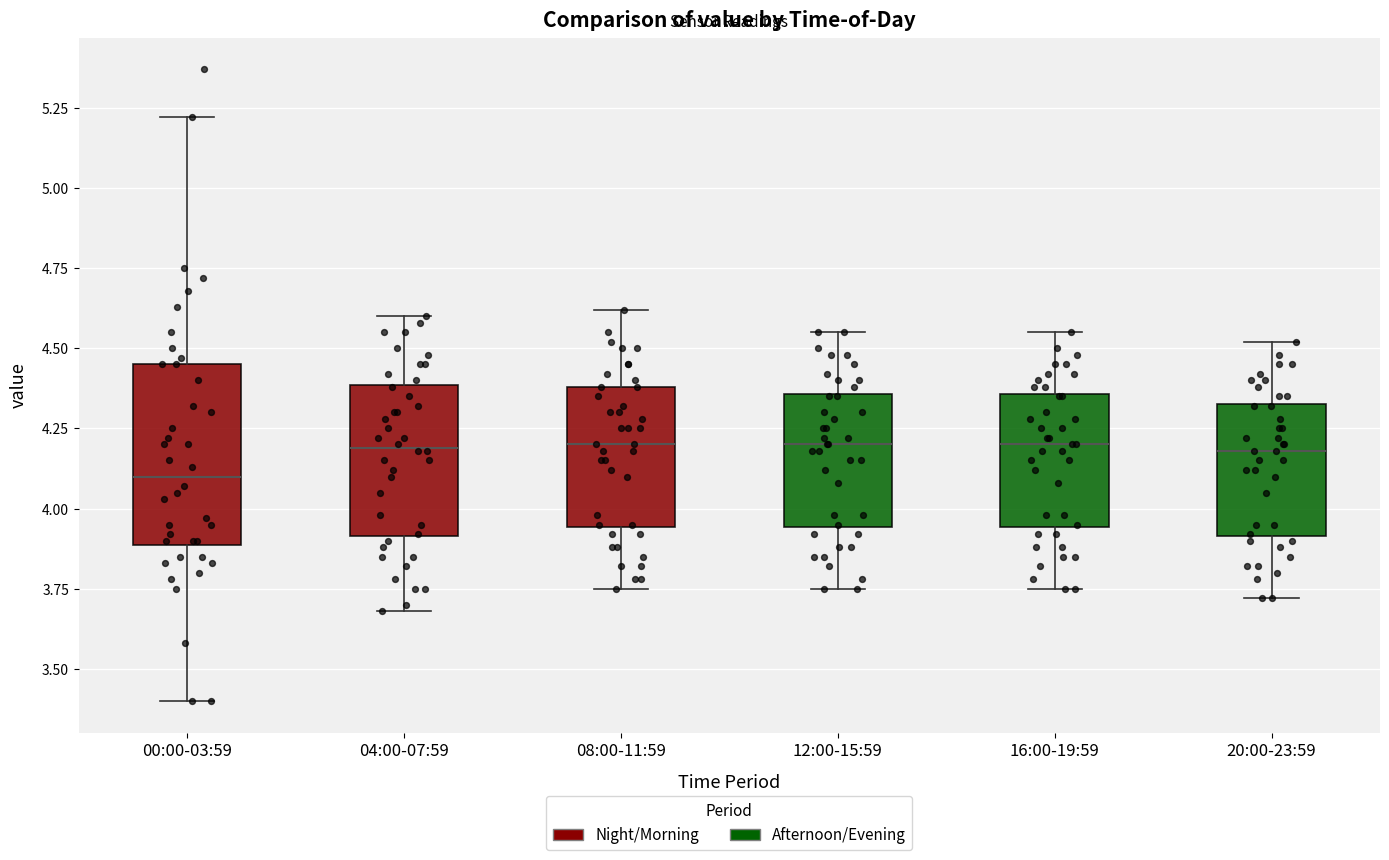

Which box has the lowest median line?

00:00-03:59